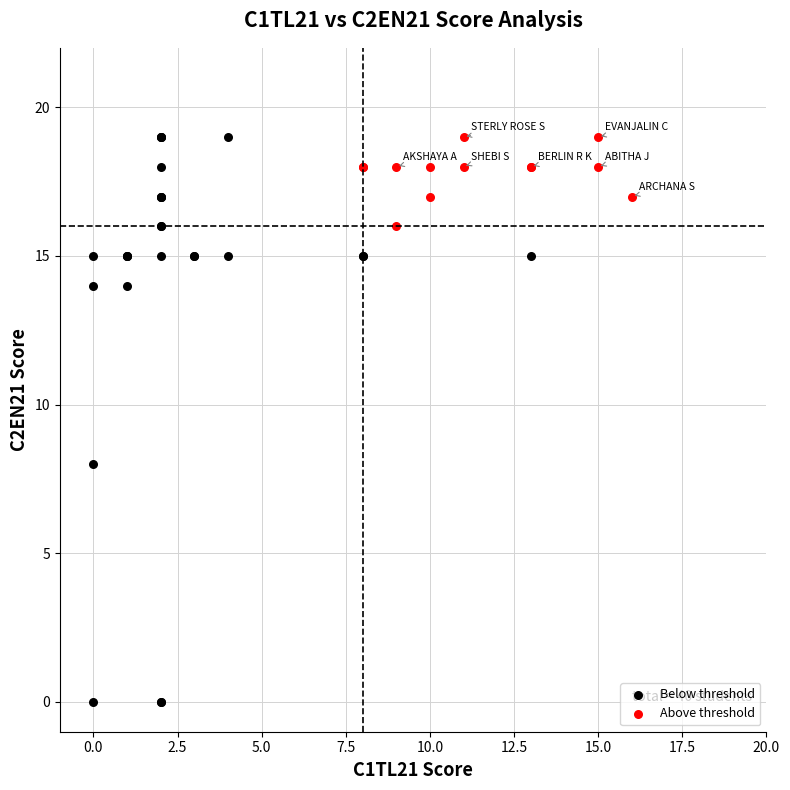

Which series reaches the minimum Y coordinate?

Below threshold